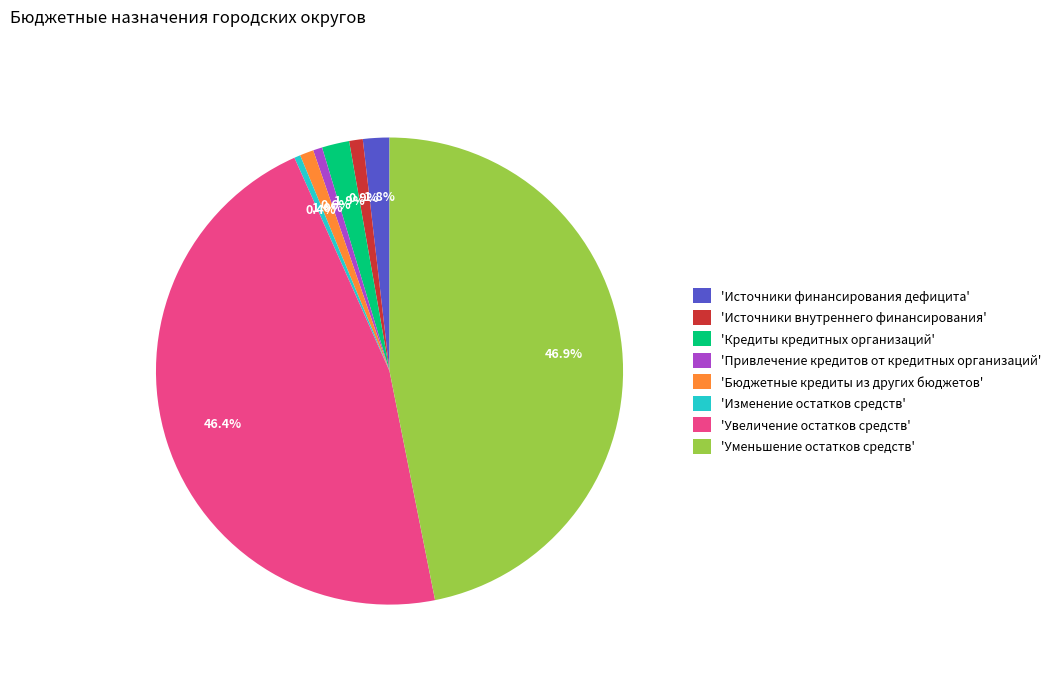

Does 'Источники внутреннего финансирования' account for over 50% of the chart?

No